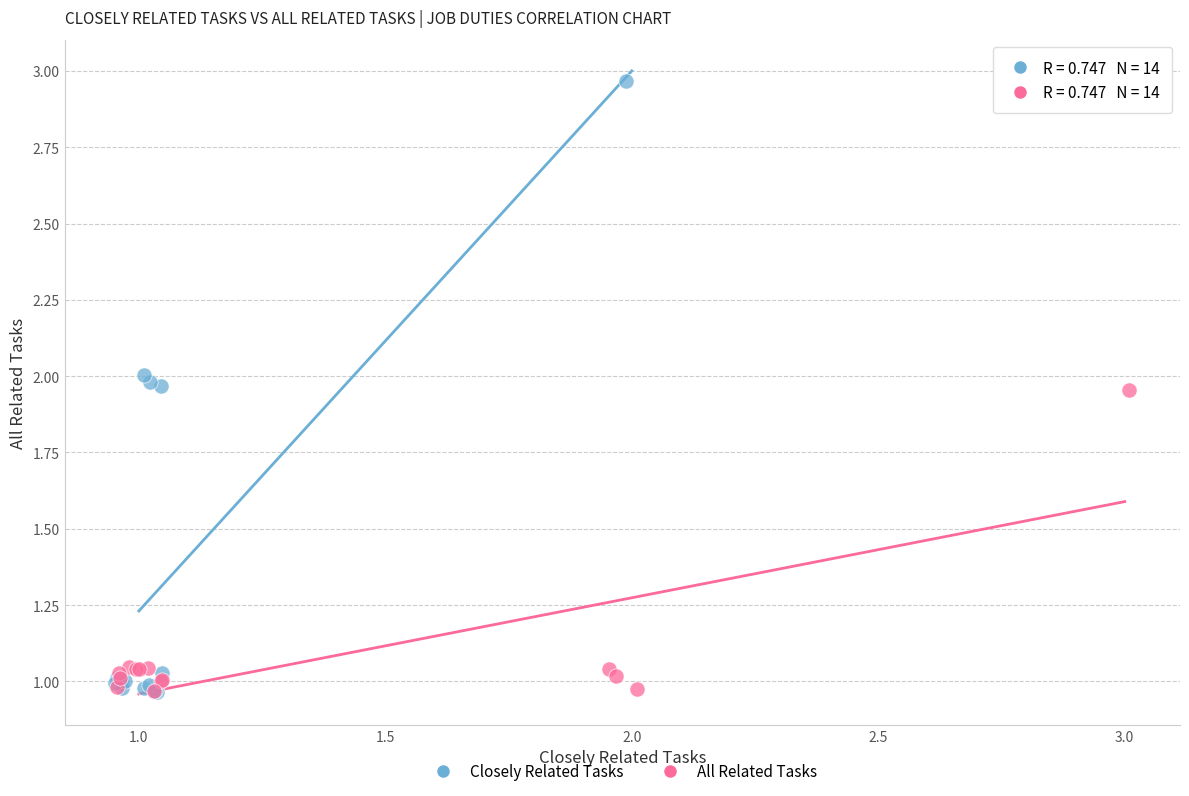

Which series has the largest Y range (max minus min)?

Closely Related Tasks